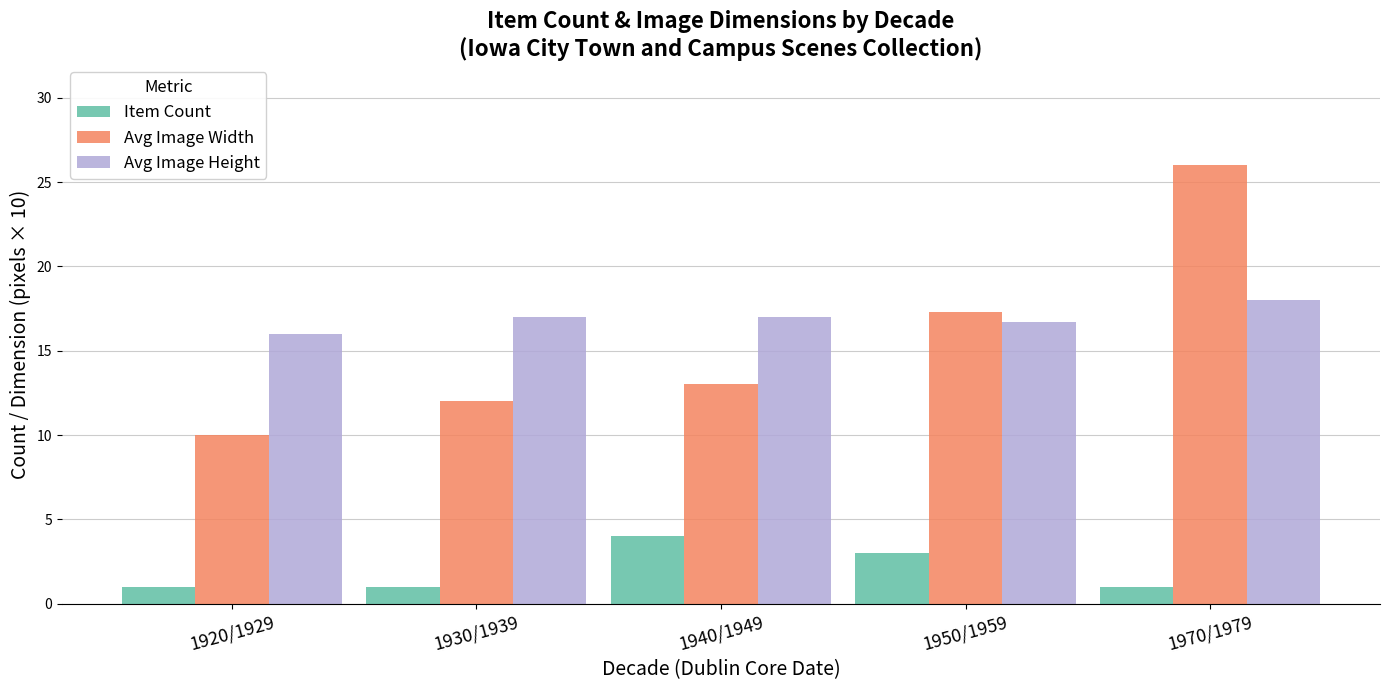

Reading left to right, what are all the values shown in this chart?

Item Count: 1920/1929=1.0	1930/1939=1.0	1940/1949=4.0	1950/1959=3.0	1970/1979=1.0
Avg Image Width: 1920/1929=10.0	1930/1939=12.0	1940/1949=13.0	1950/1959=17.3	1970/1979=26.0
Avg Image Height: 1920/1929=16.0	1930/1939=17.0	1940/1949=17.0	1950/1959=16.7	1970/1979=18.0